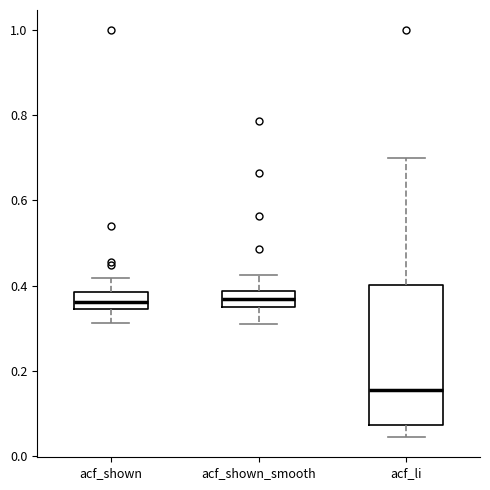

Reading left to right, transcribe this box plot: for each box, give where its median line is, the range the box spans, and where its two whiskers end, as read against the y-axis. The values are not printed on the chart, so give them approximately, as read against the axis.

acf_shown: median 0.36, box 0.34 to 0.38, whiskers 0.32 to 0.42
acf_shown_smooth: median 0.36 (inside the box), box 0.36 to 0.38, whiskers 0.30 to 0.42
acf_li: median 0.16, box 0.08 to 0.40, whiskers 0.04 to 0.70